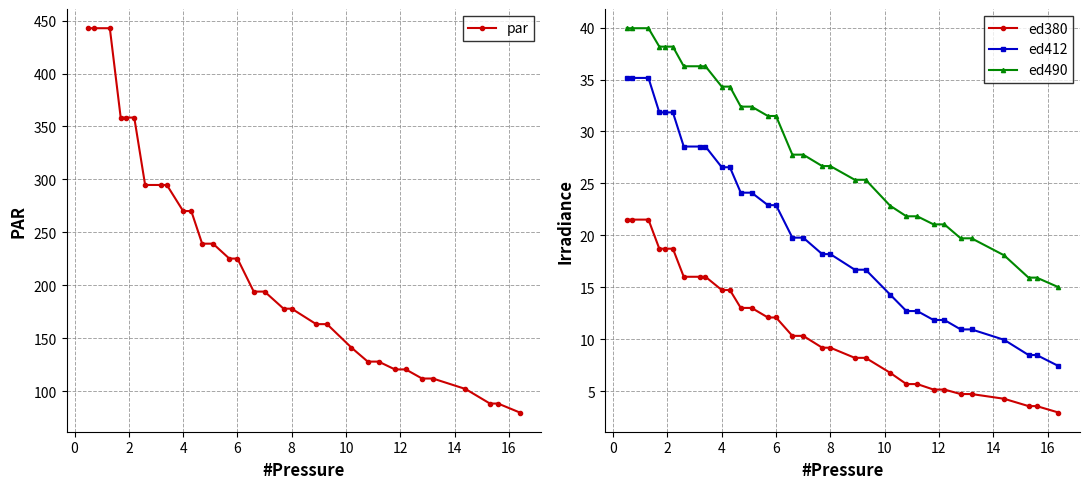

What is the lowest value of the ed490 series?

15.0